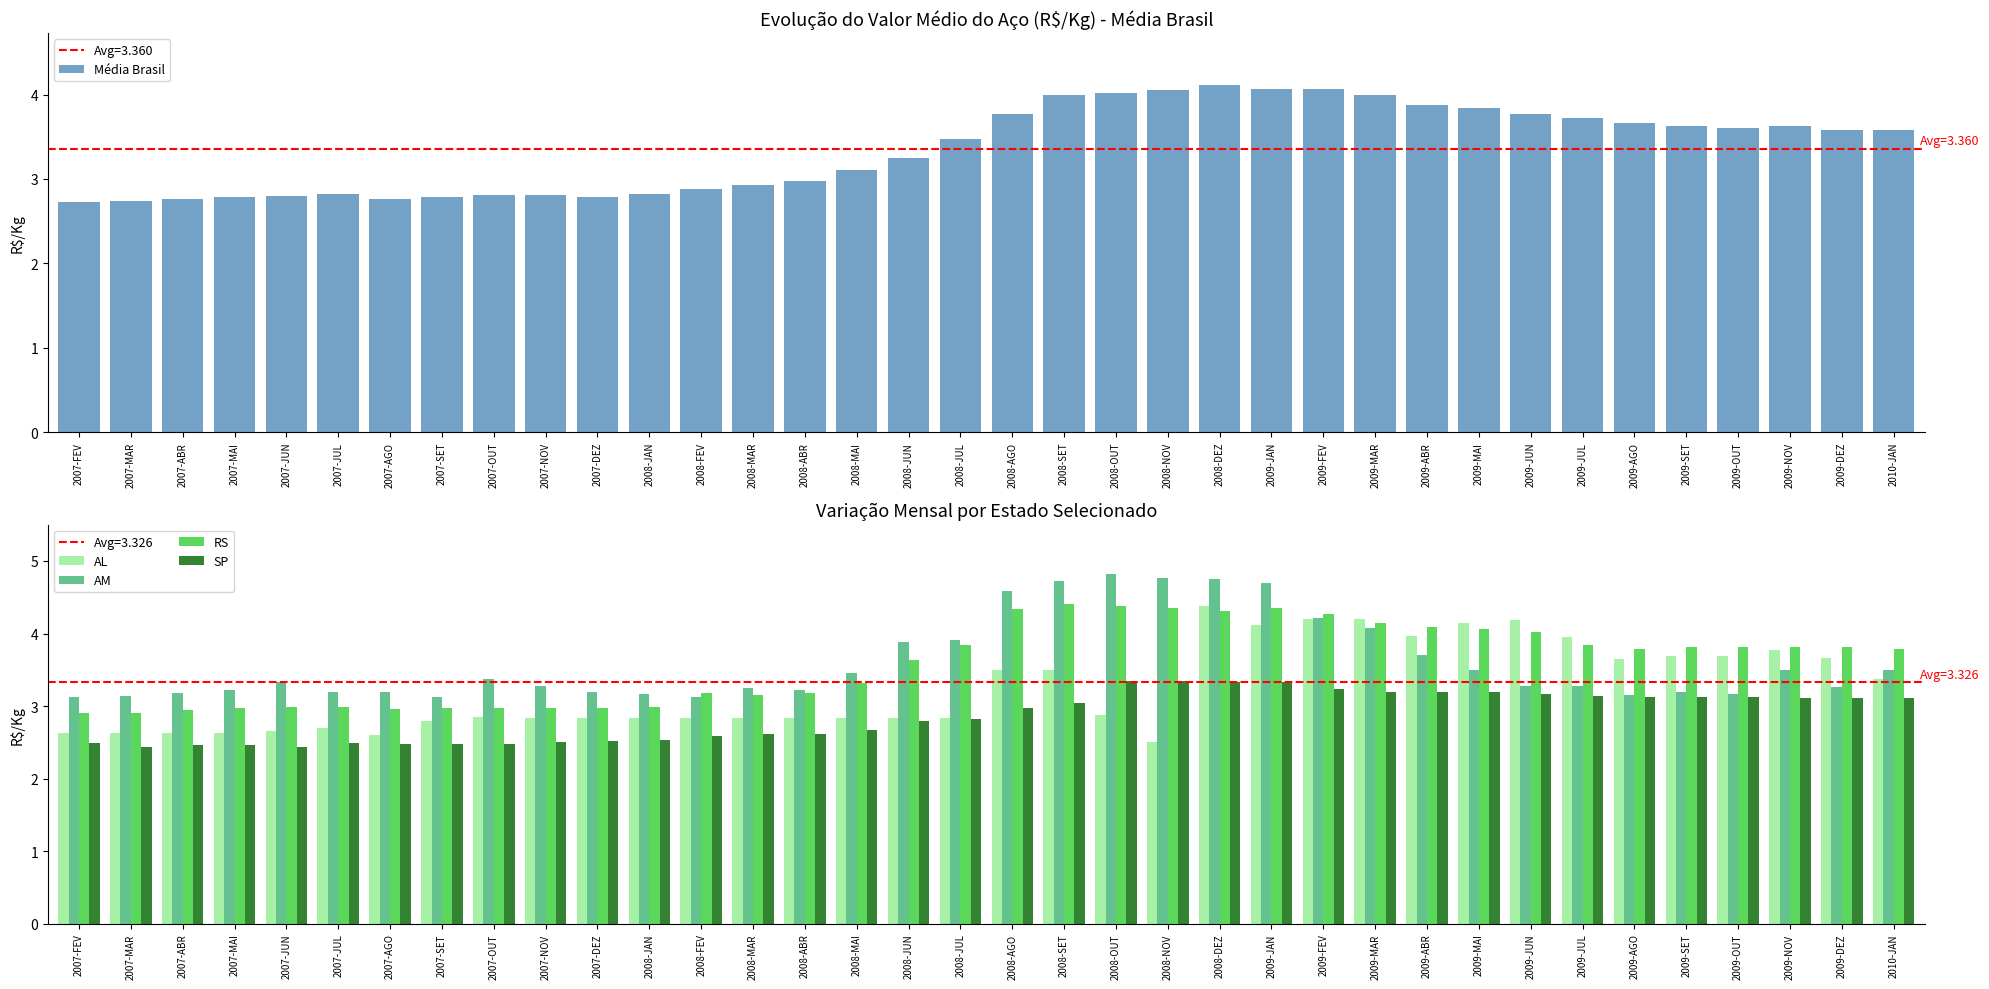

True or false: RS has a value of 1.1 at 2009-SET.

False